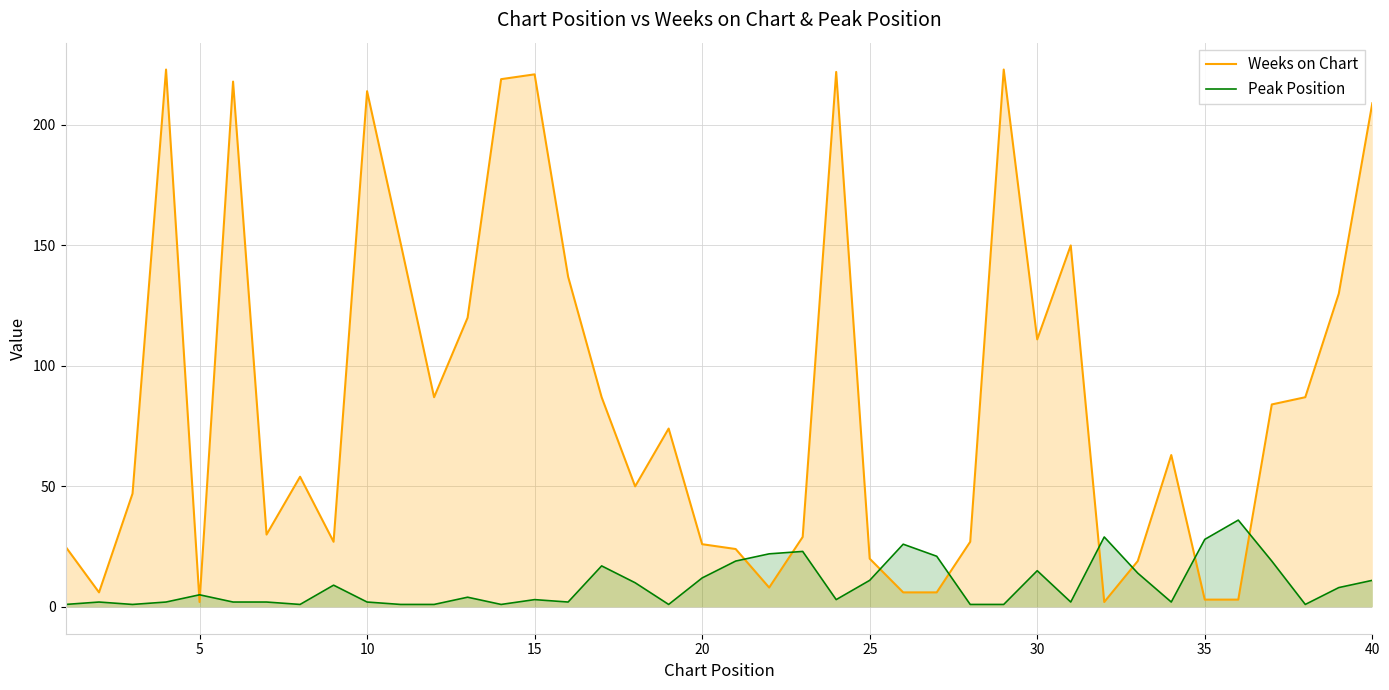

How many interior local peaks does the Peak Position series have?

11